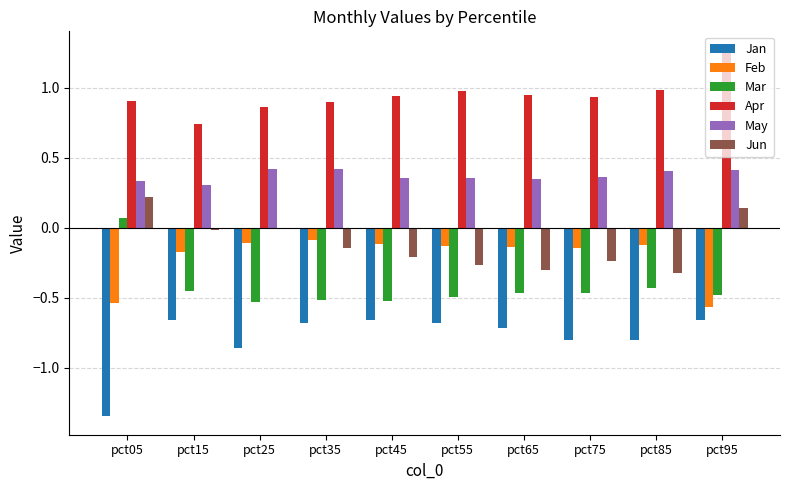

How many groups of bars are there?

10